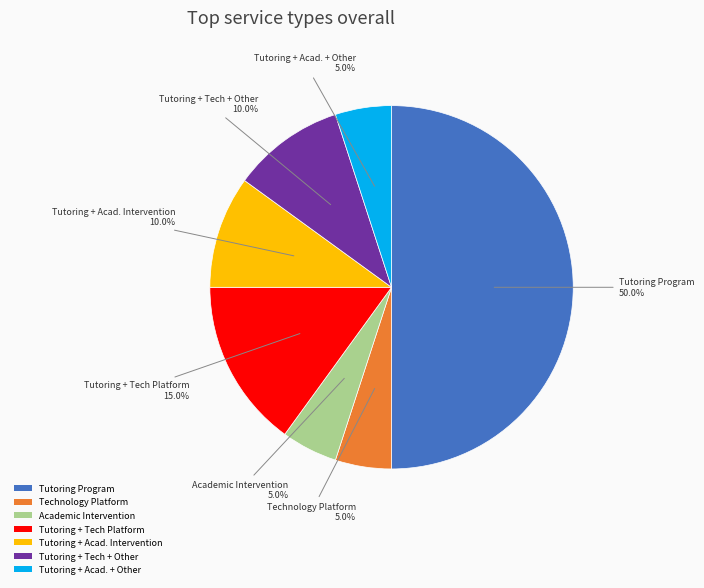

Does Academic Intervention represent more than half of the total?

No